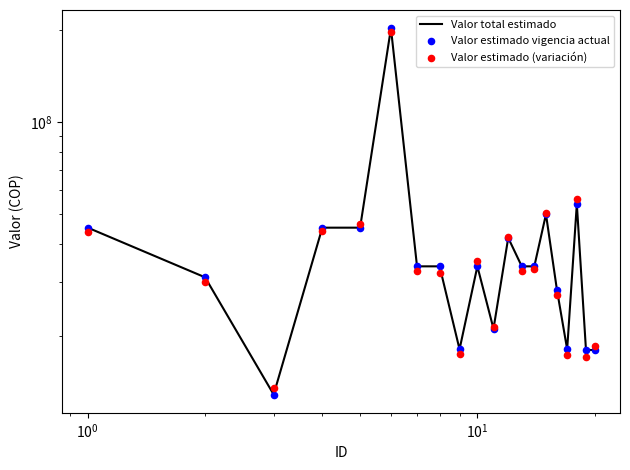

Which series contains the highest Y value?

Valor total estimado